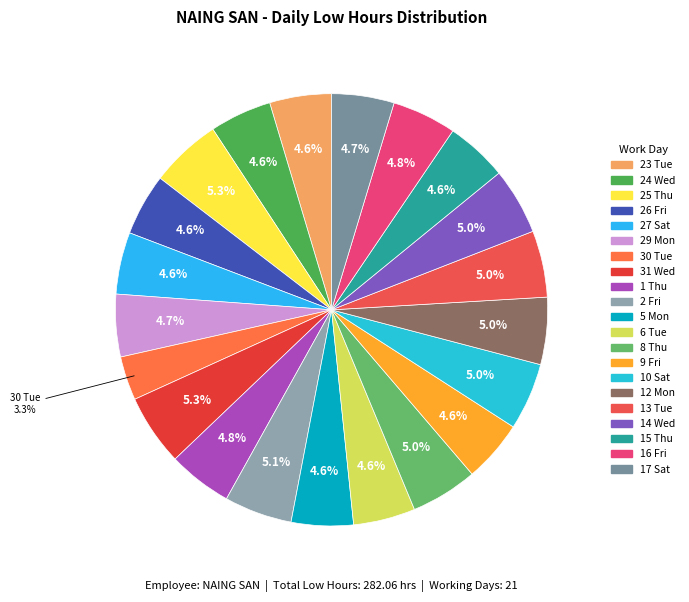

To the nearest percent, what is the average slice percentage?

5%